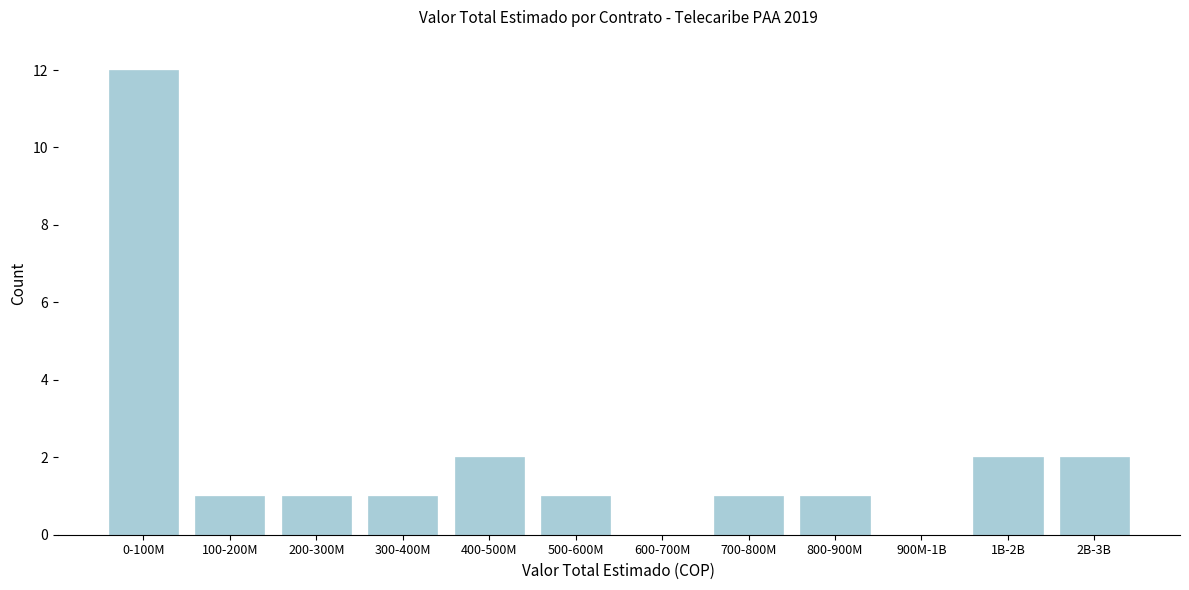

Reading left to right, list all the values displayed in this chart.

0-100M=12	100-200M=1	200-300M=1	300-400M=1	400-500M=2	500-600M=1	600-700M=0	700-800M=1	800-900M=1	900M-1B=0	1B-2B=2	2B-3B=2